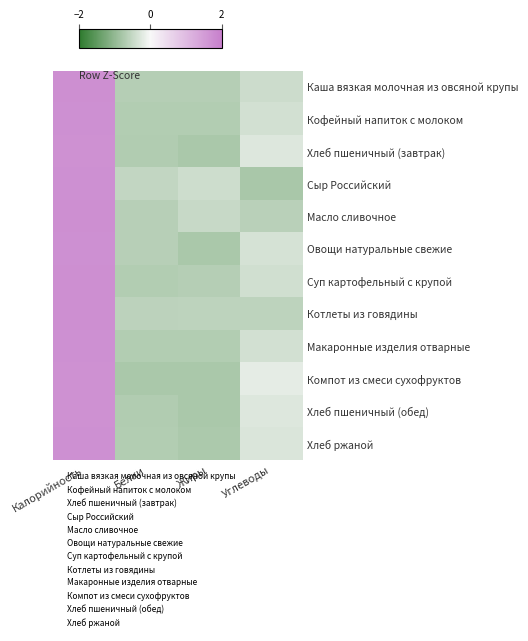

At which category is the sum across all series the highest?

Калорийность